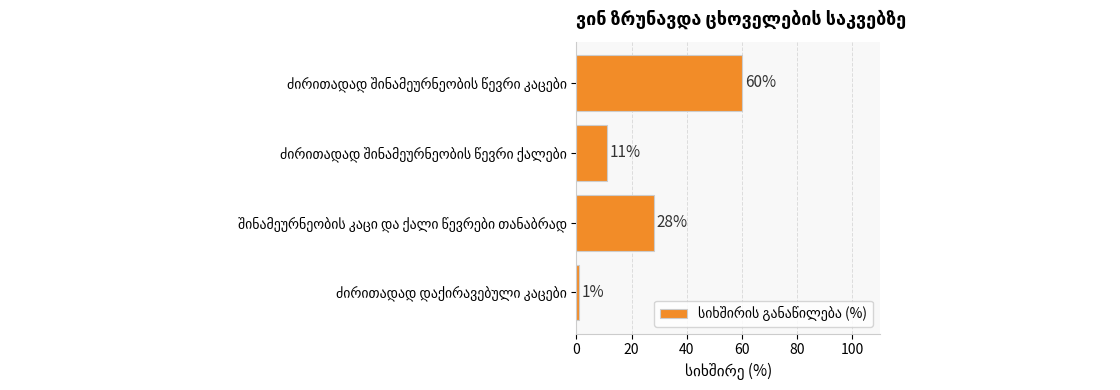

Reading top to bottom, transcribe all the data shown in this chart.

60	11	28	1